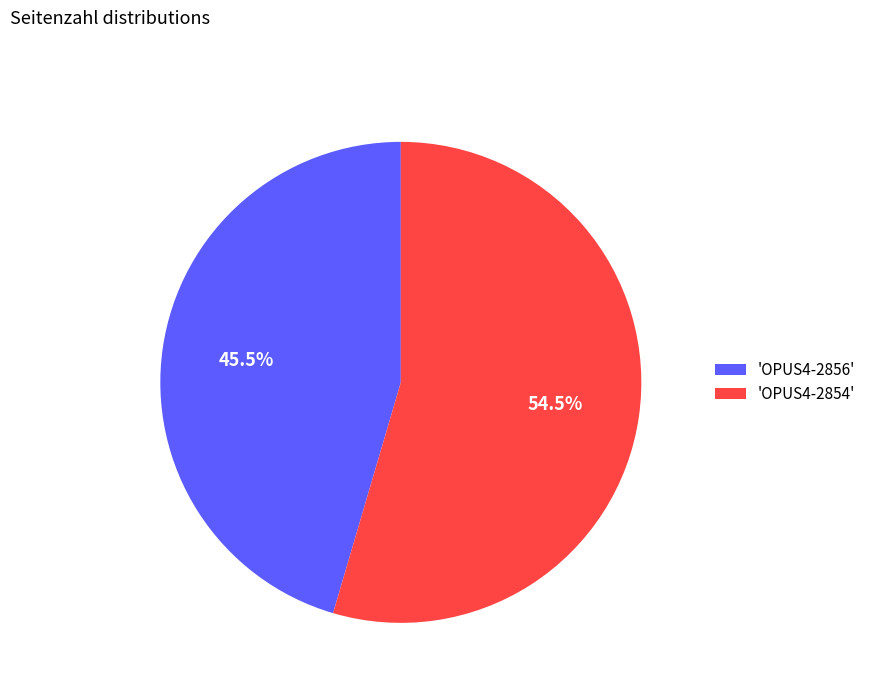

Between 'OPUS4-2854' and 'OPUS4-2856', which is larger?

'OPUS4-2854'